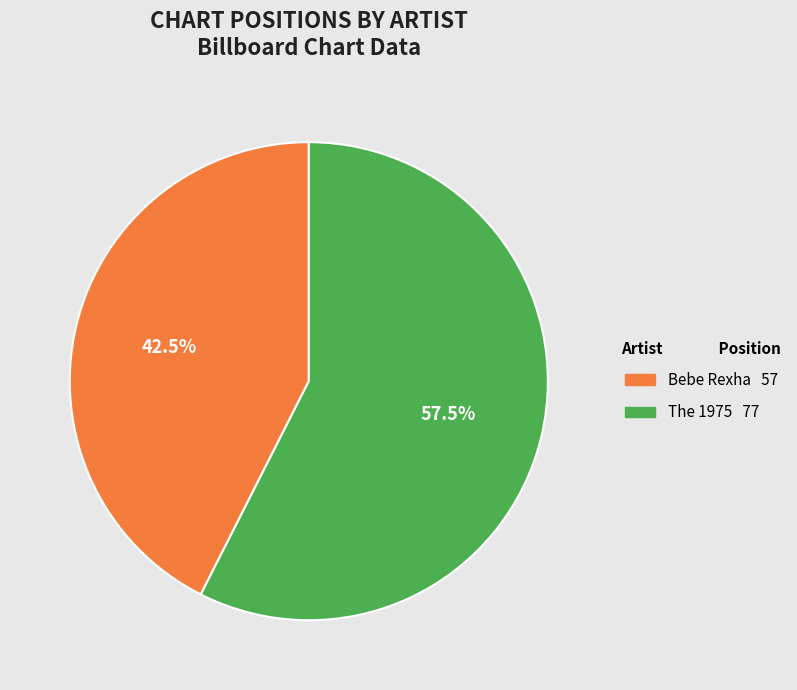

Is there any slice that represents more than half of the pie?

Yes